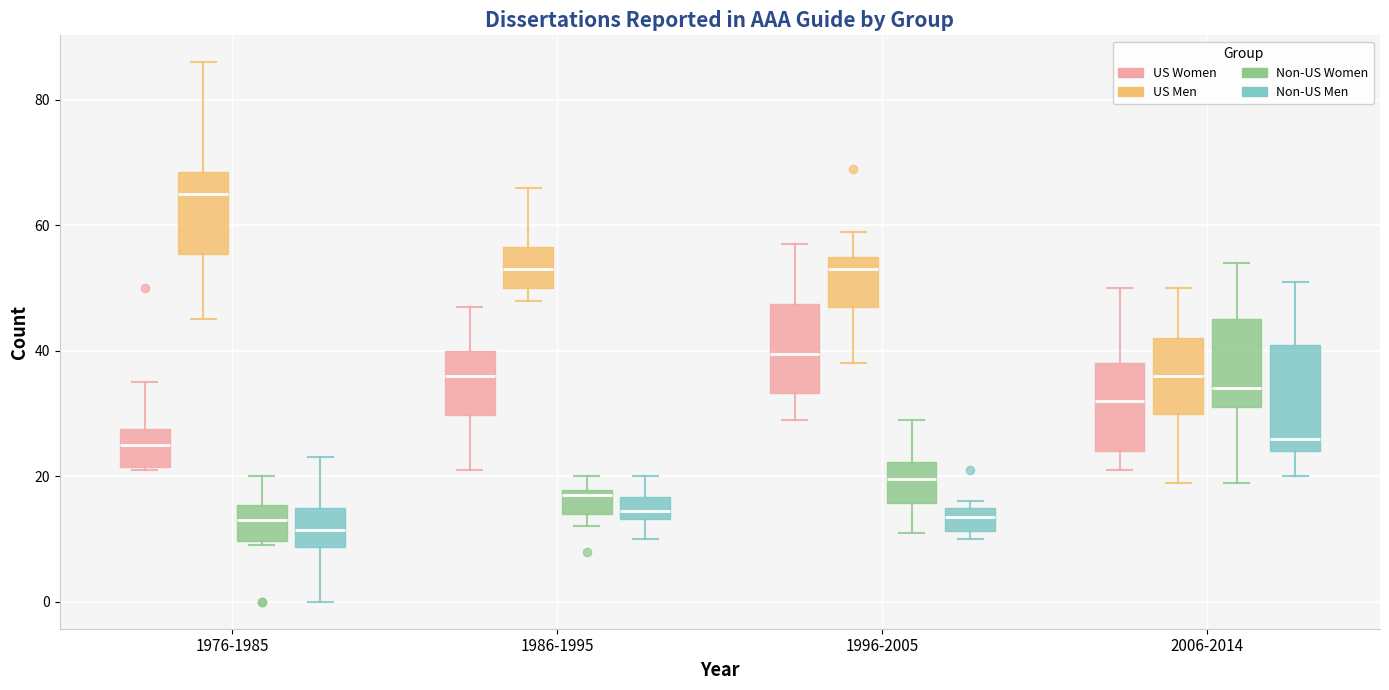

Which box is the tallest, from its lower edge to its upper edge?

2006-2014 (Non-US Men)